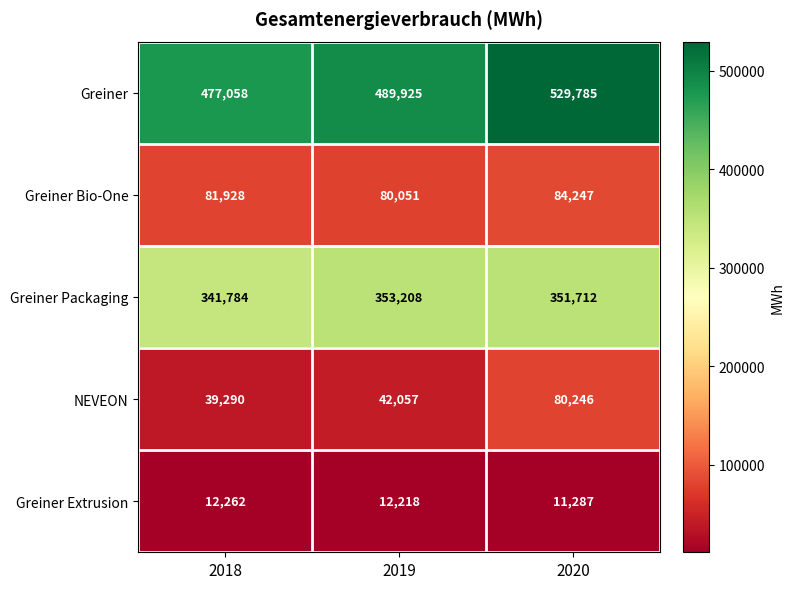

Which series has the largest total across all categories?

Greiner